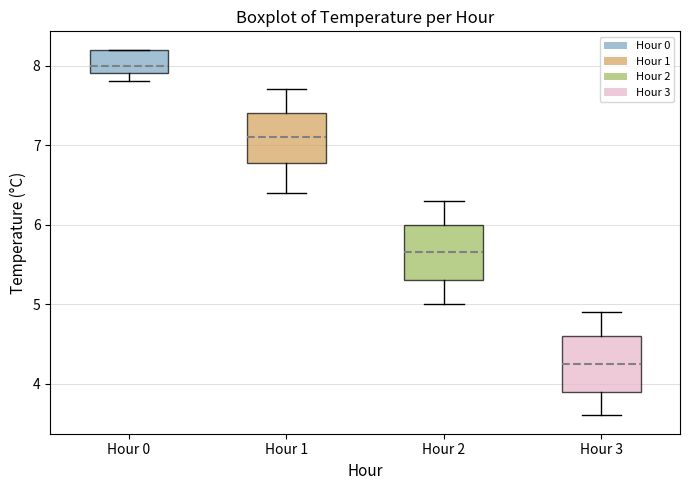

Which box has the highest median line?

Hour 0